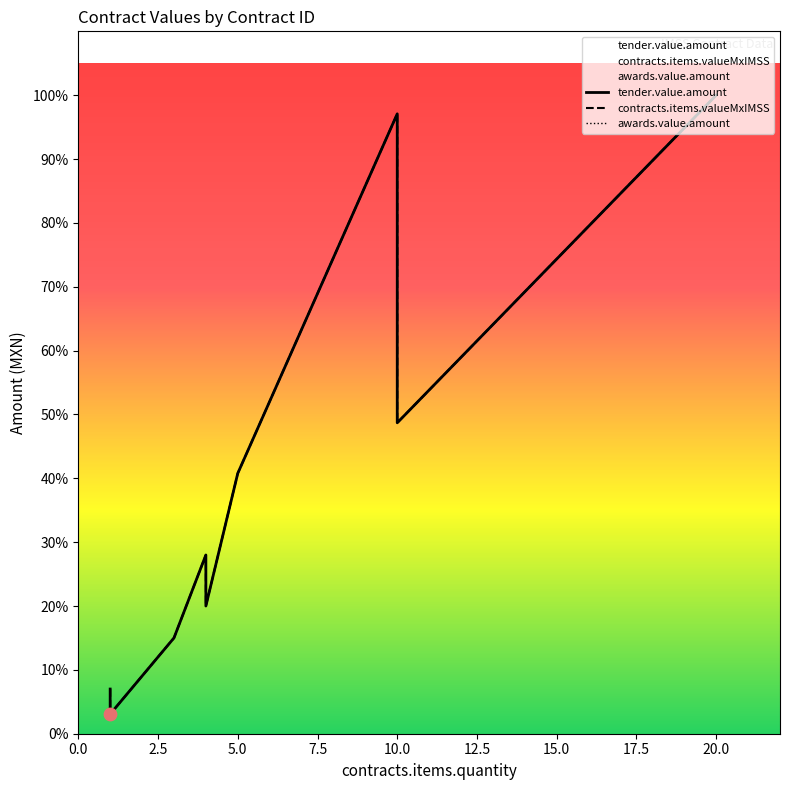

Which series has the widest spread of Y values?

tender.value.amount